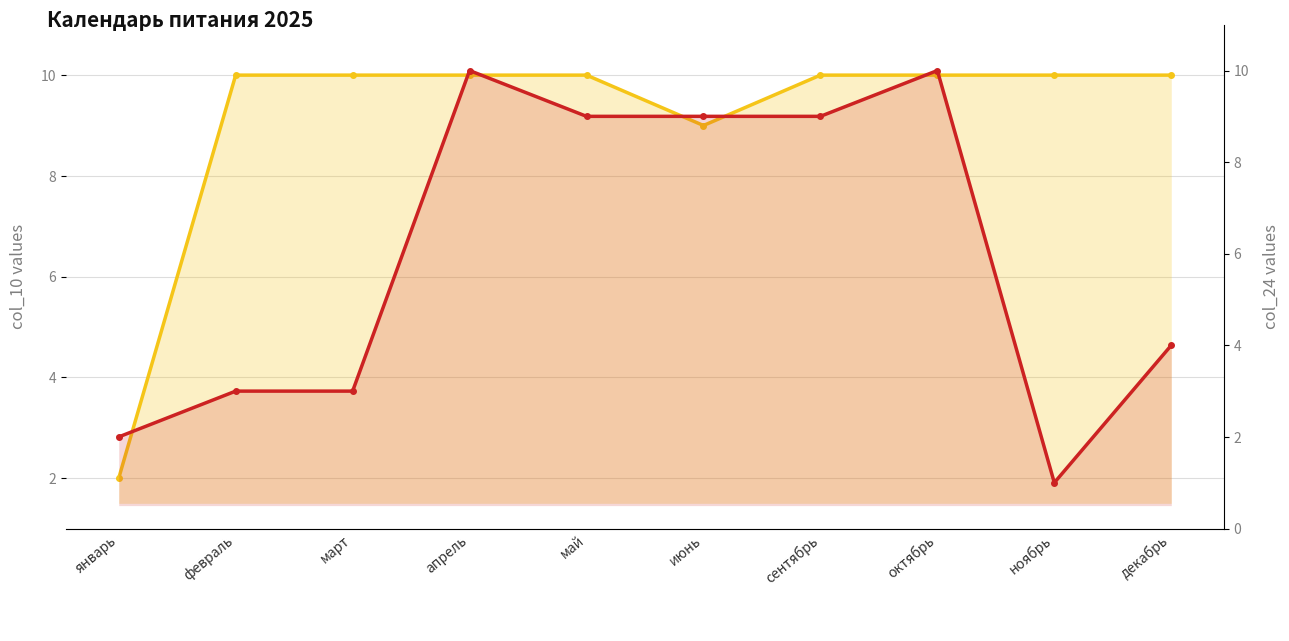

List the series in order of their peak value, highest first.

col_10, col_24